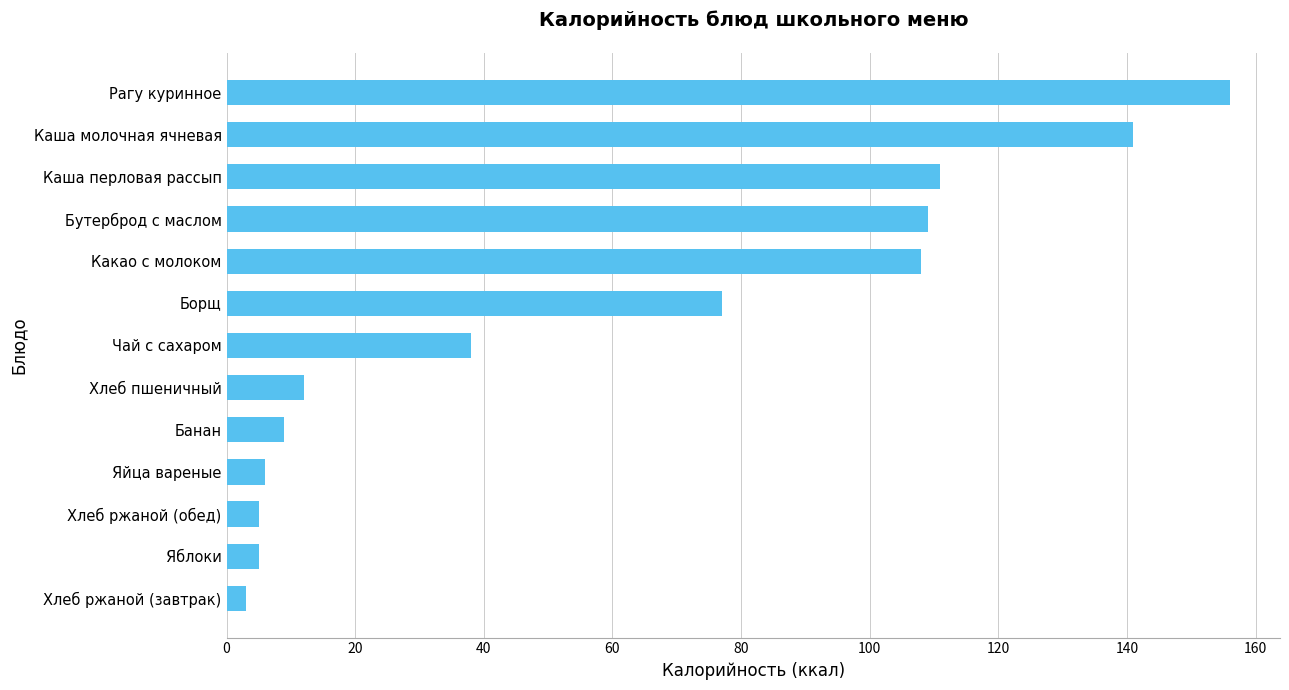

Where is the data nearest to the value 79?

Борщ